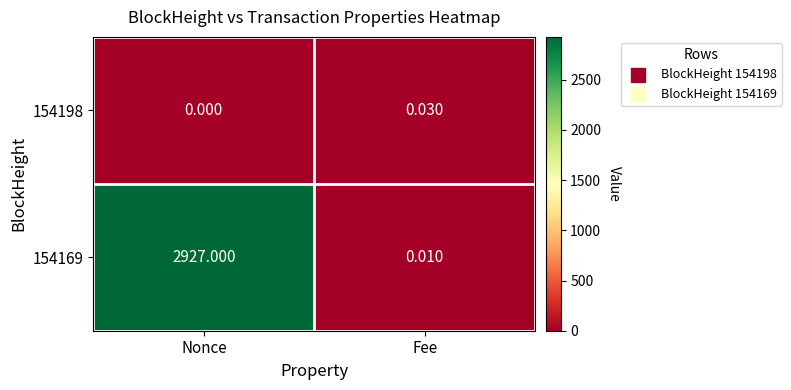

At which label does 154169 reach its minimum?

Fee